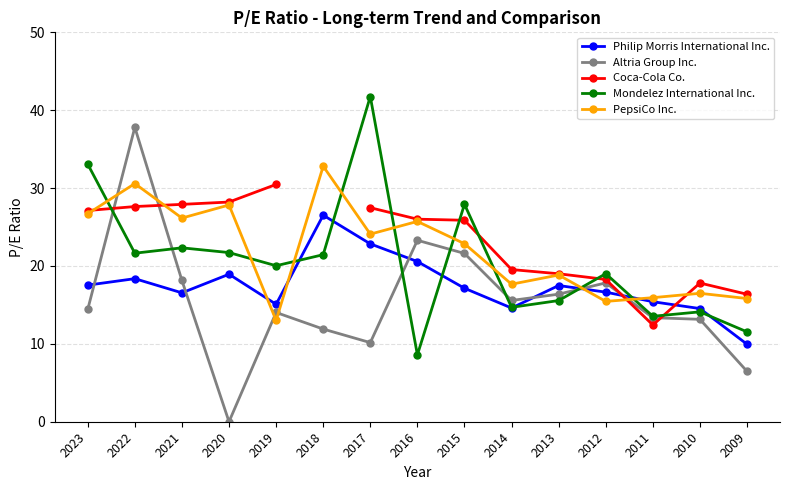

What is the approximate value of Coca-Cola Co. at 2019?

30.5